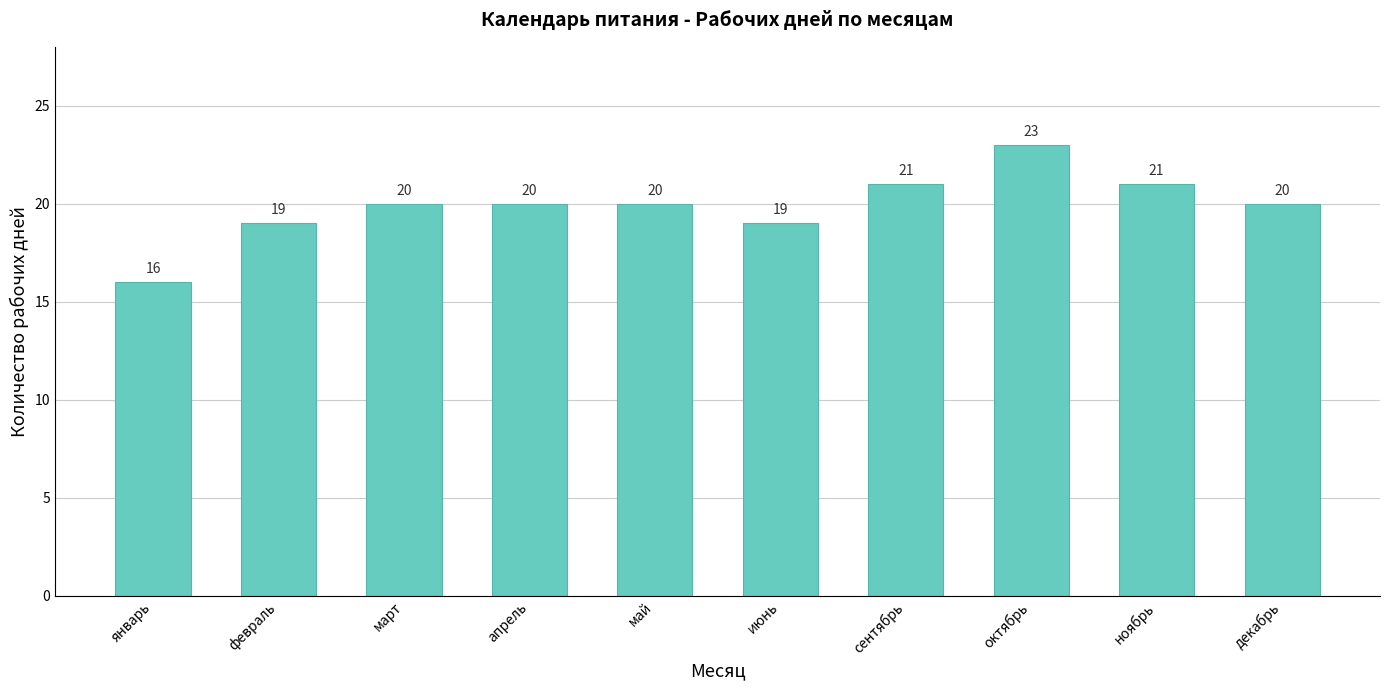

How many bars are there in total?

10